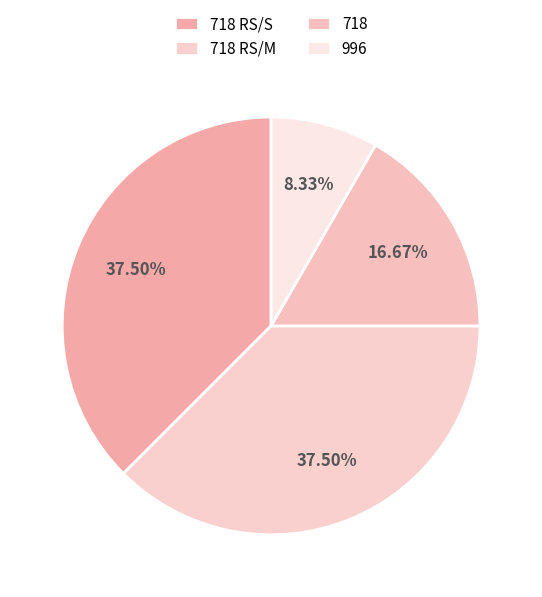

What is the smallest slice in the pie chart?

996